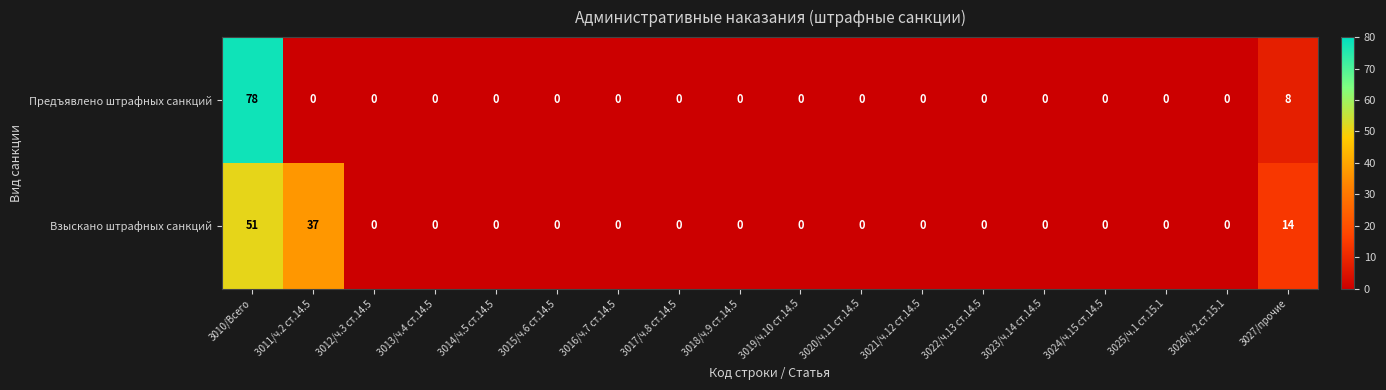

How many distinct data groups are displayed?

2